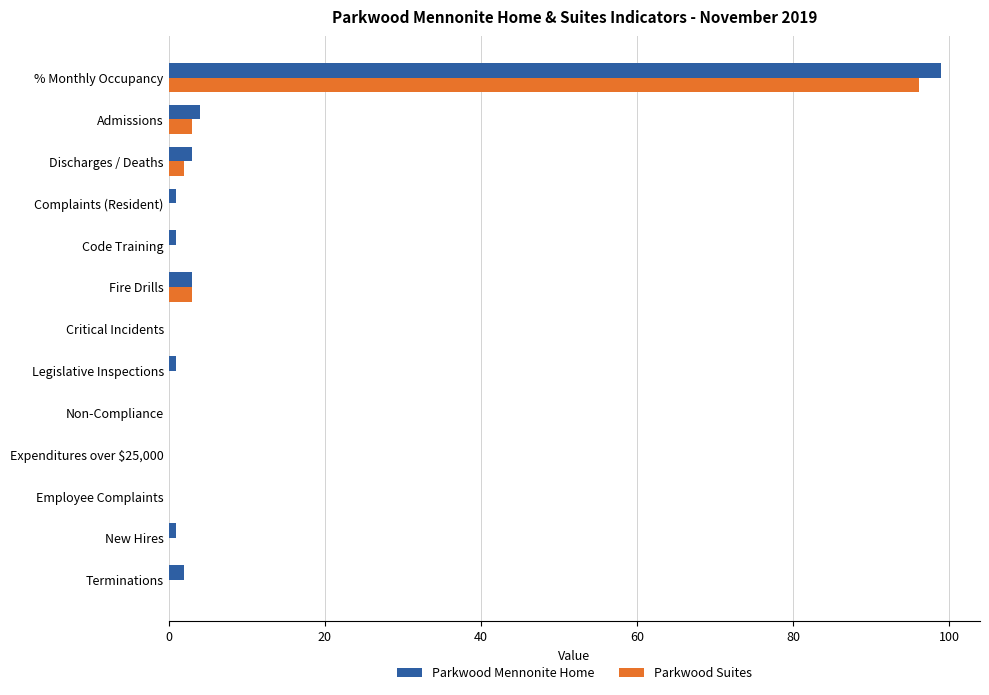

The Parkwood Suites series shows 0.0 at Legislative Inspections. True or false?

True